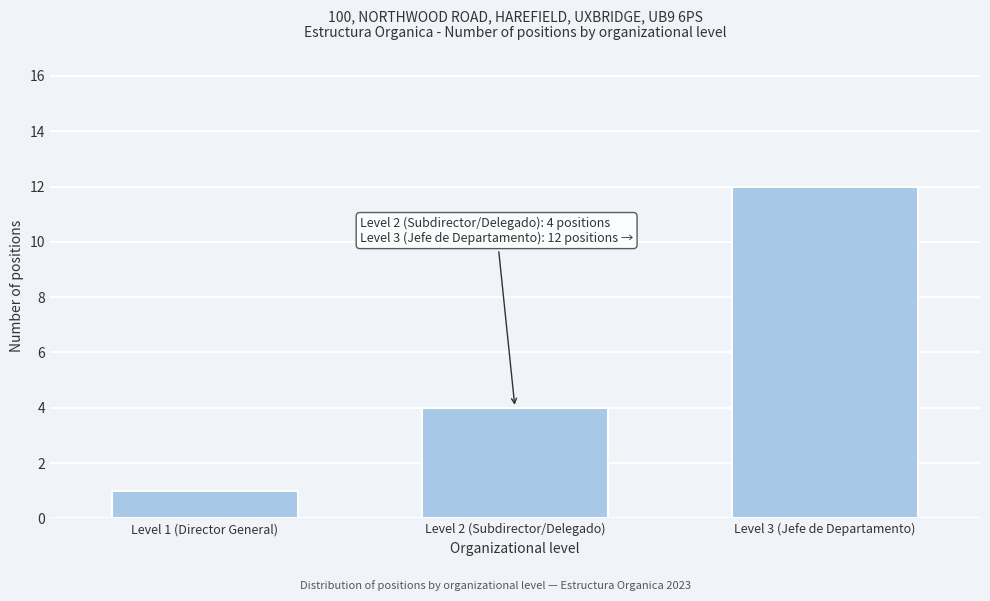

Reading left to right, what are all the values shown in this chart?

1	4	12